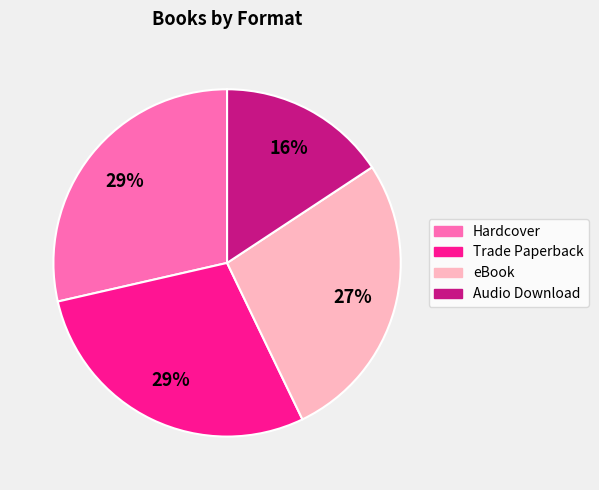

What is the ratio of the value at Hardcover to the value at Audio Download?

1.8